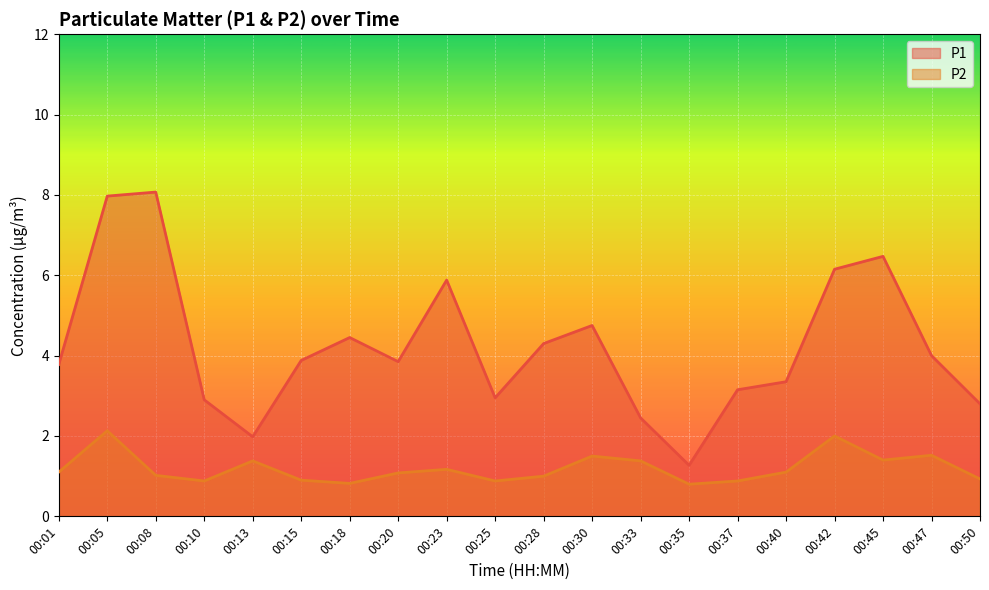

True or false: P2 and P1 intersect in this chart.

False